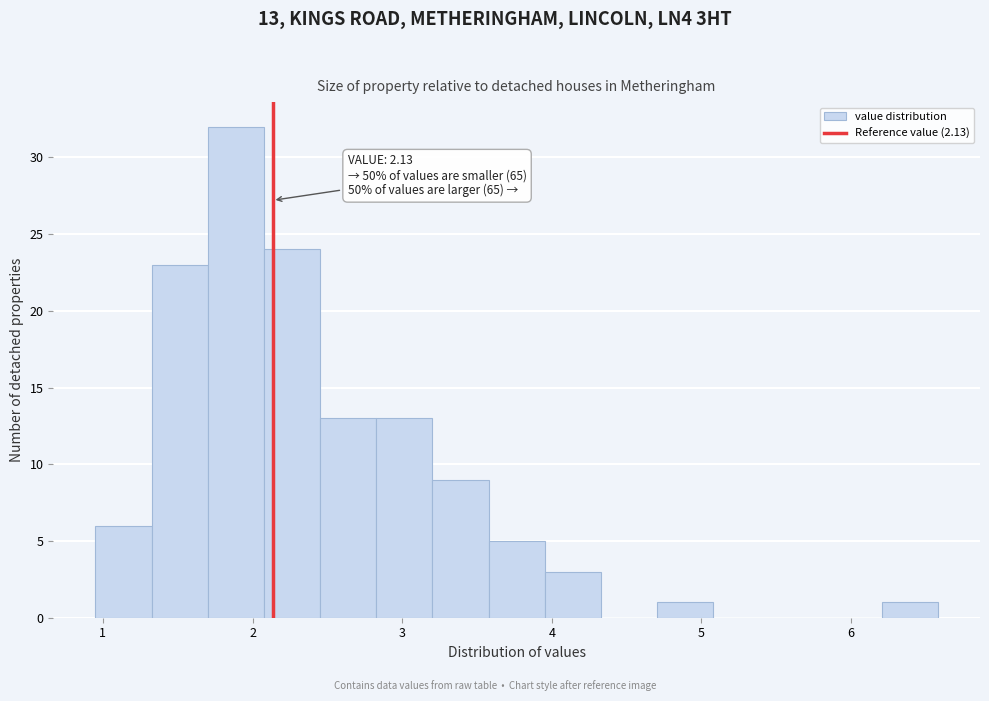

Around what value on the x-axis is the tallest bar? Give the approximate position of its centre, as read against the axis.

1.9